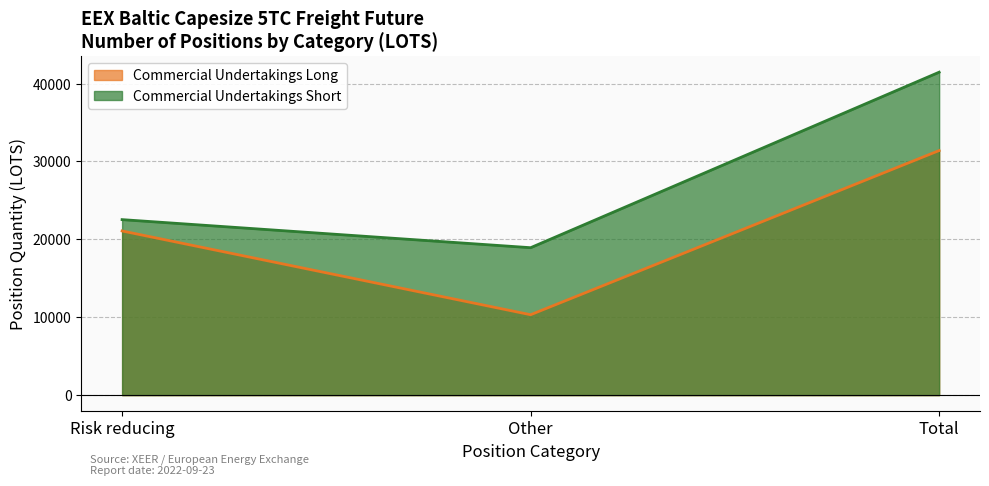

What is the sum of the Commercial Undertakings Short values at Other and Risk reducing?

41461.6